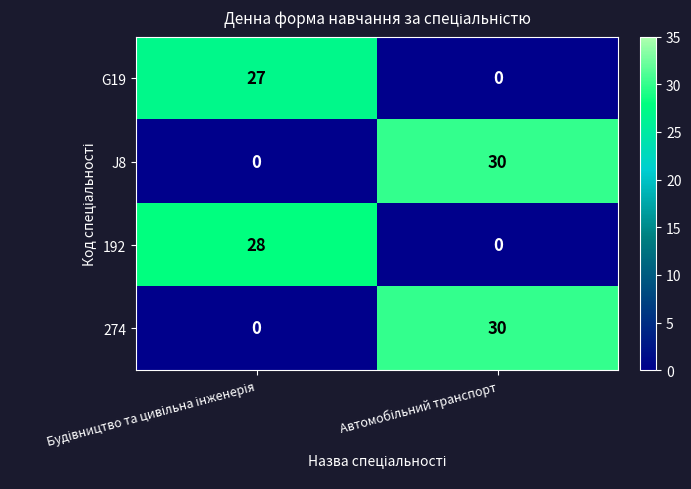

What is the greatest value displayed?

30